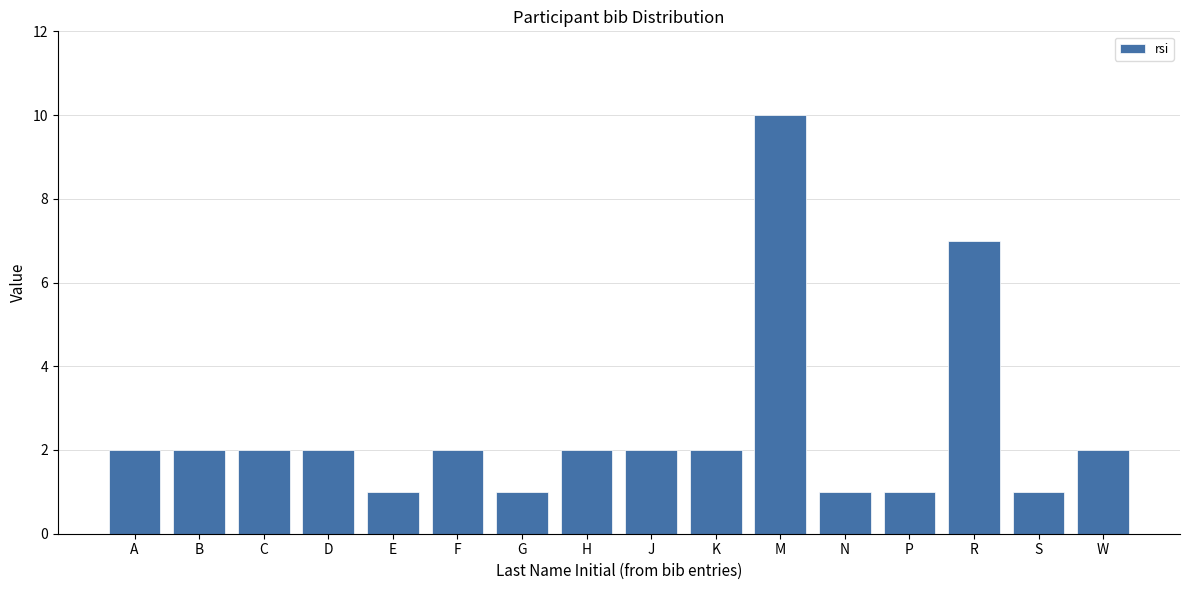

Reading right to left, extract all data points from this chart.

W=2	S=1	R=7	P=1	N=1	M=10	K=2	J=2	H=2	G=1	F=2	E=1	D=2	C=2	B=2	A=2